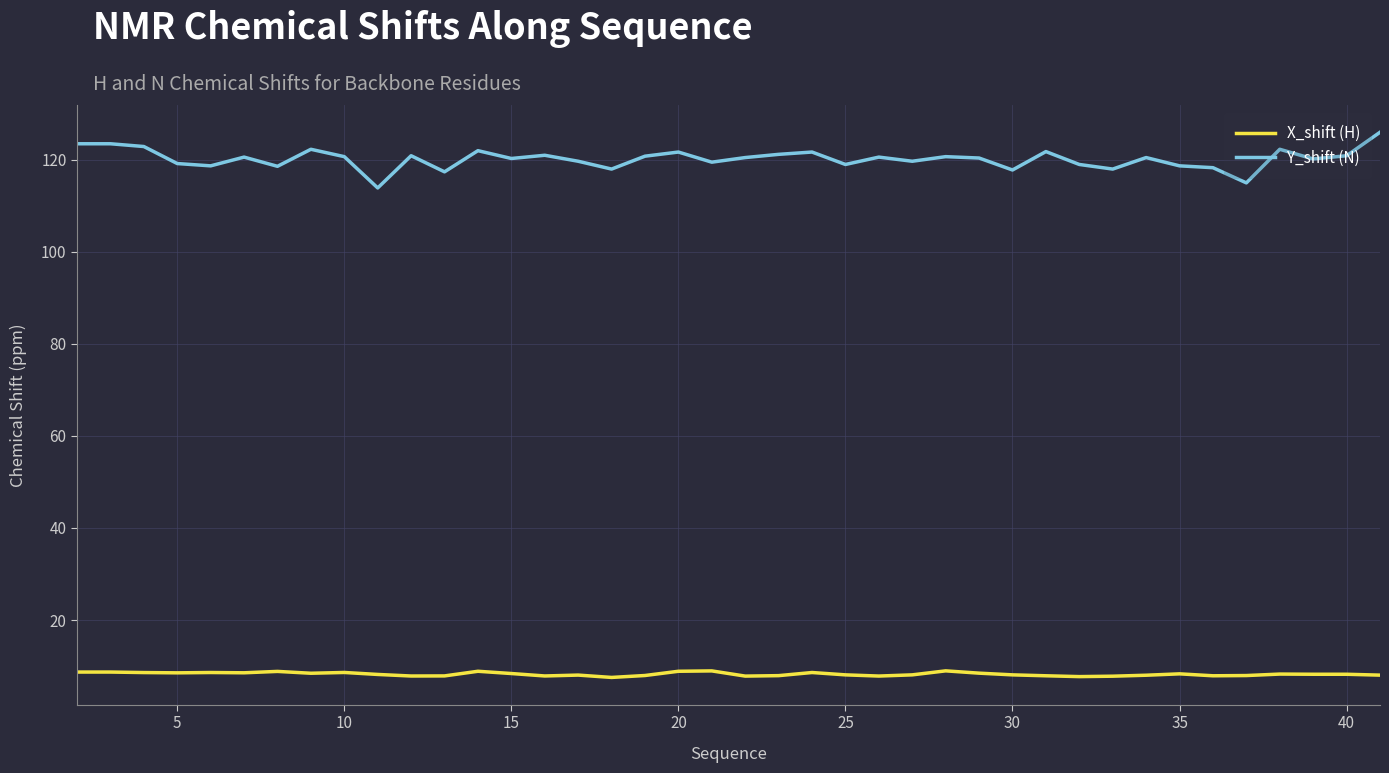

What are all the series names shown in the legend?

X_shift (H), Y_shift (N)